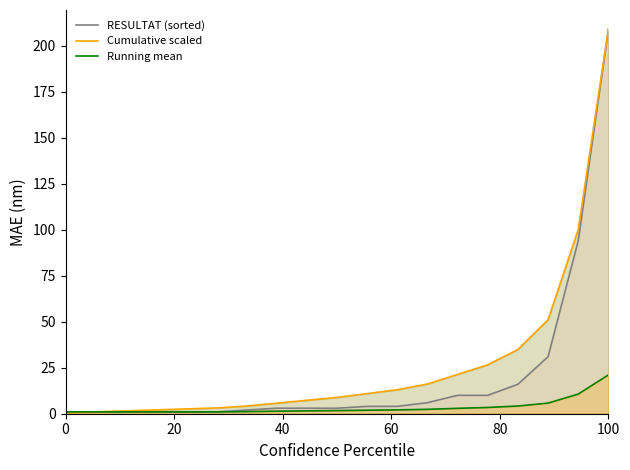

True or false: RESULTAT (sorted) and Running mean cross at least once.

False